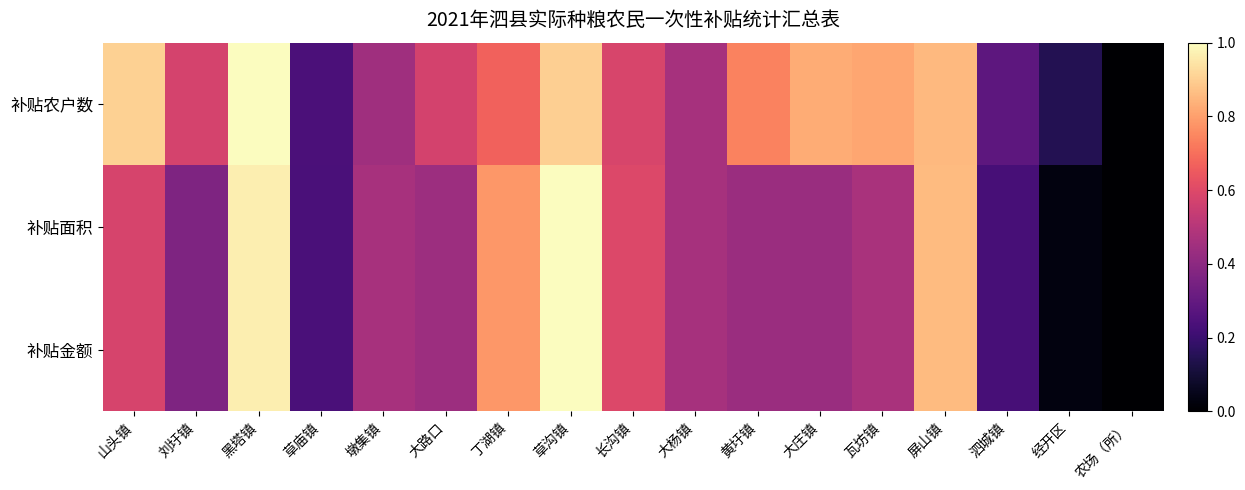

What is the maximum value shown in the chart?

1.0